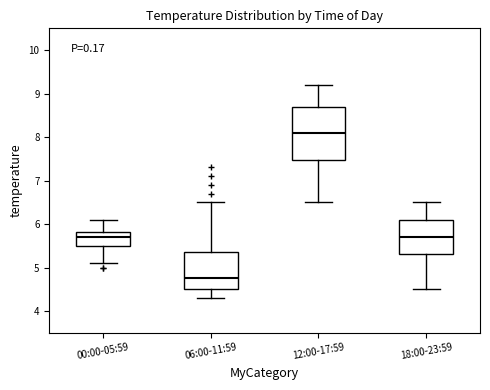

Reading left to right, read every box against the y-axis: the position of its median line, the range the box covers, and the ends of its whiskers. The values are not printed on the chart, so give them approximately, as read against the axis.

00:00-05:59: median 5.7, box 5.5 to 5.8, whiskers 5.1 to 6.1
06:00-11:59: median 4.8, box 4.5 to 5.4, whiskers 4.3 to 6.5
12:00-17:59: median 8.1, box 7.5 to 8.7, whiskers 6.5 to 9.2
18:00-23:59: median 5.7, box 5.3 to 6.1, whiskers 4.5 to 6.5